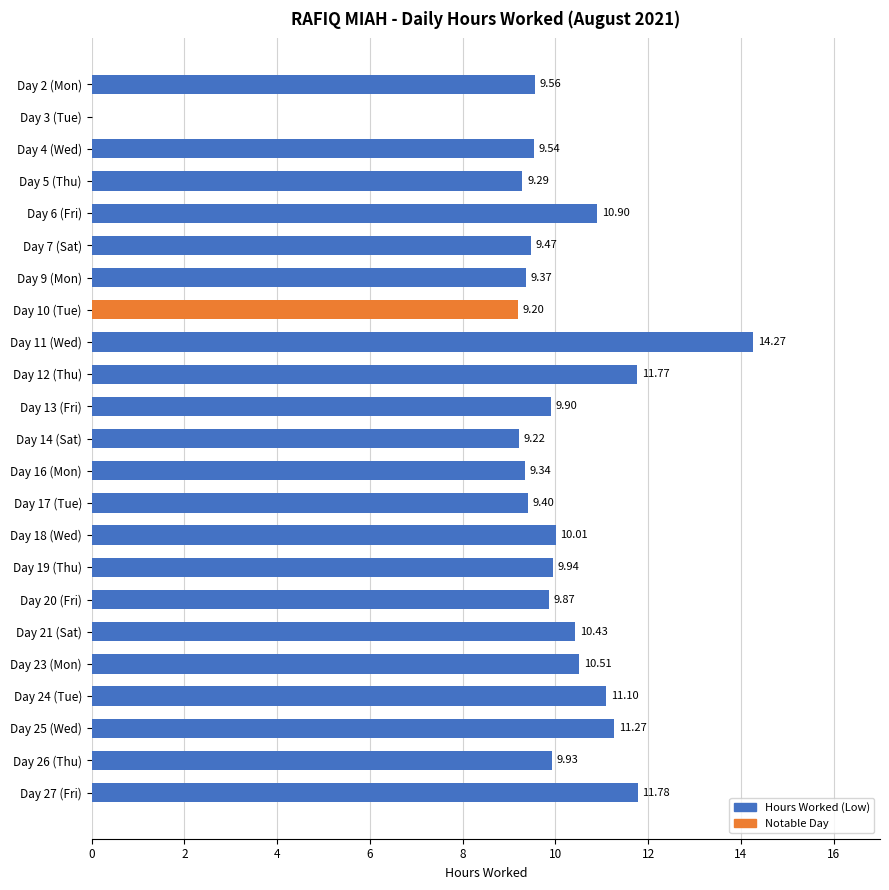

What is the maximum value shown in the chart?

14.3